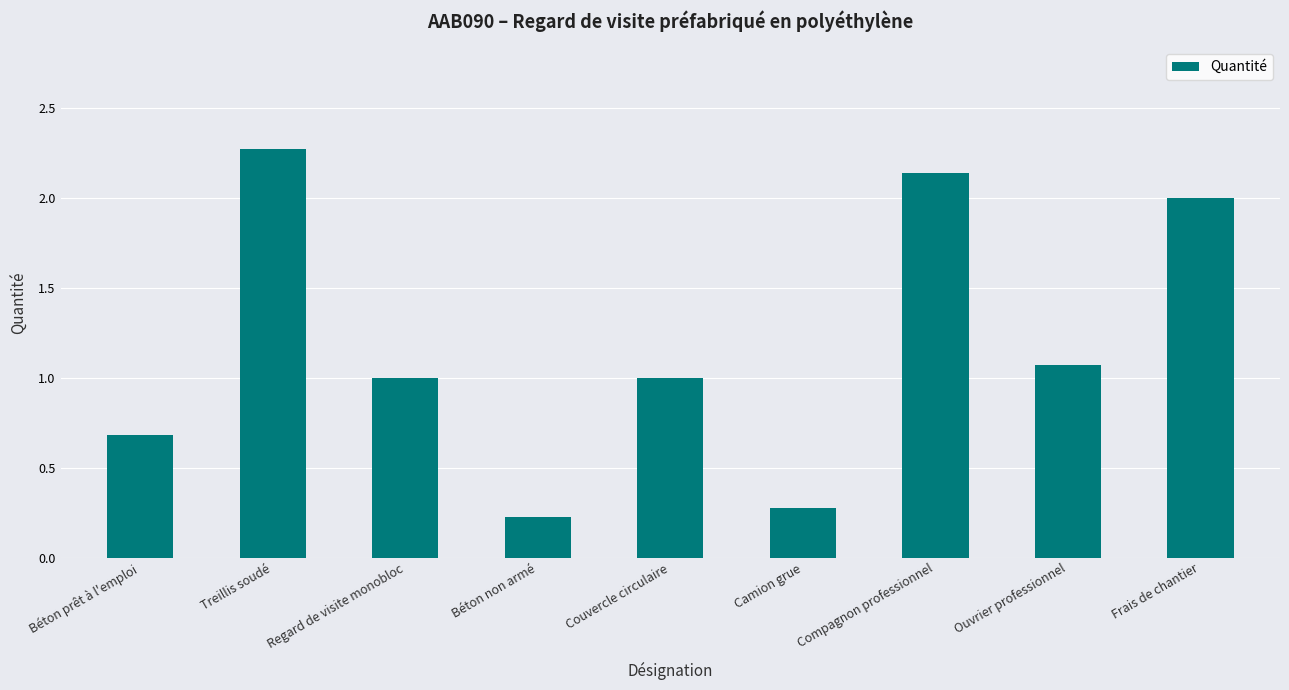

What position from the left is Couvercle circulaire?

5